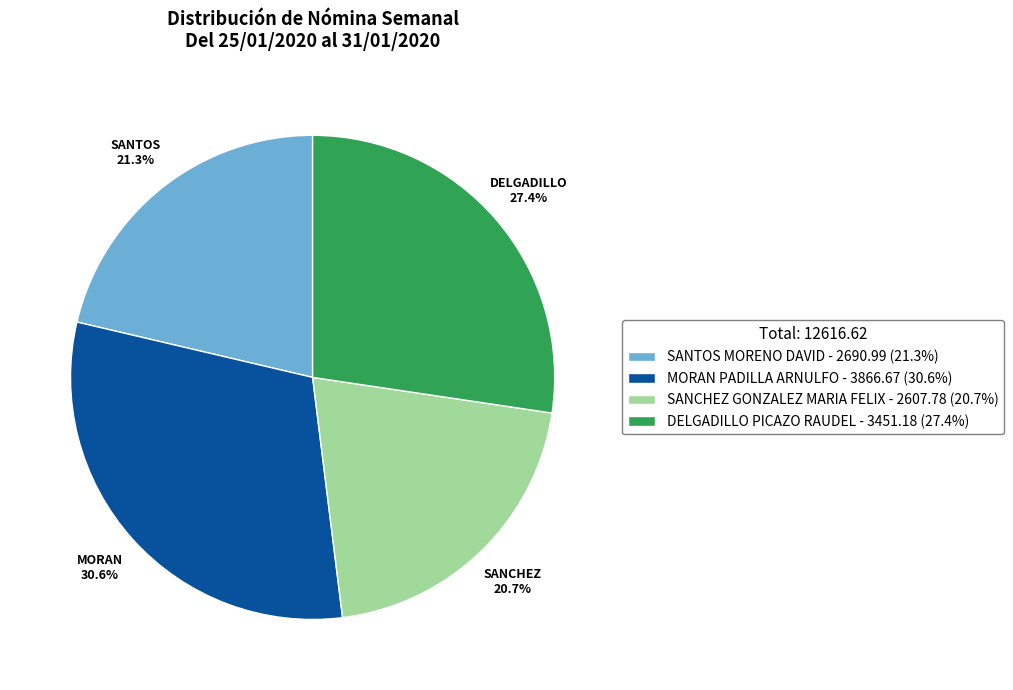

Which slice is the largest?

MORAN PADILLA ARNULFO